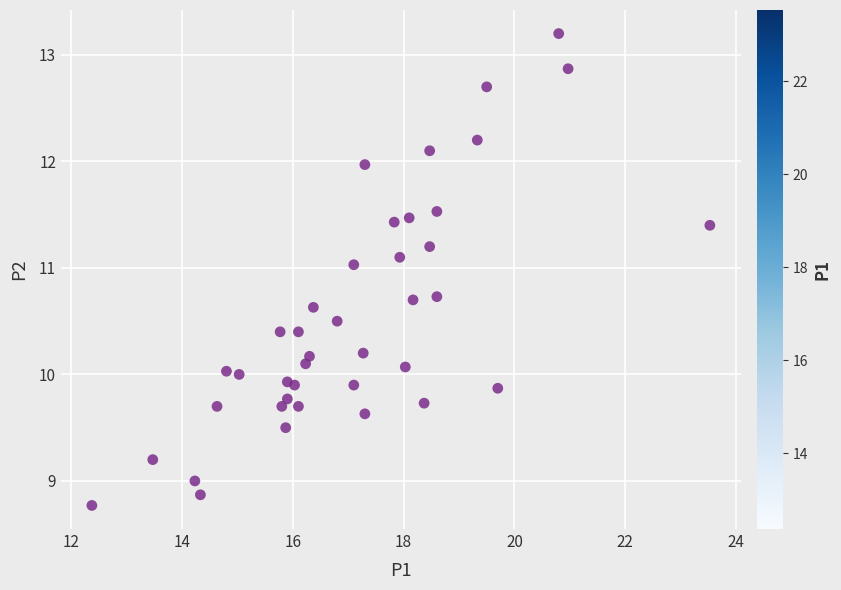

What is the range of Y values (max minus min)?

4.4